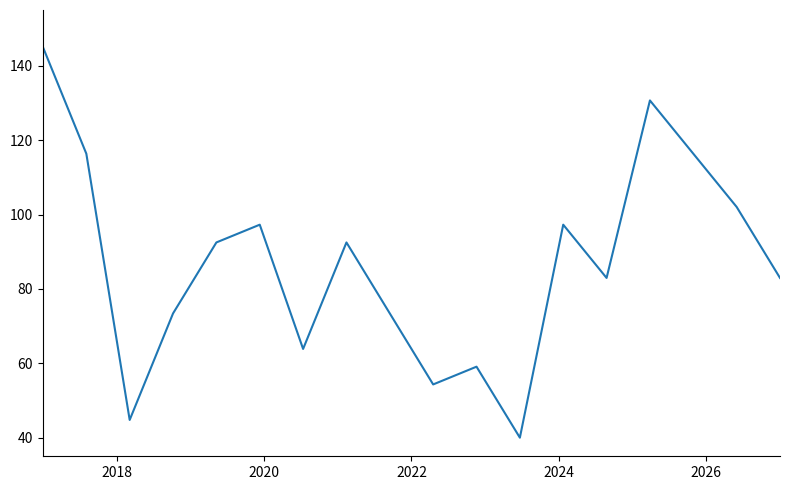

What is the difference between the maximum and minimum values?

105.0